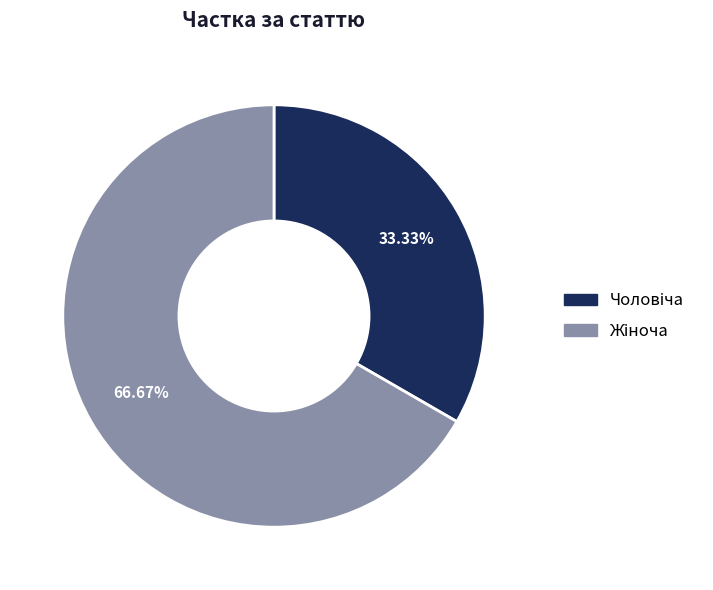

How many segments does this pie chart have?

2